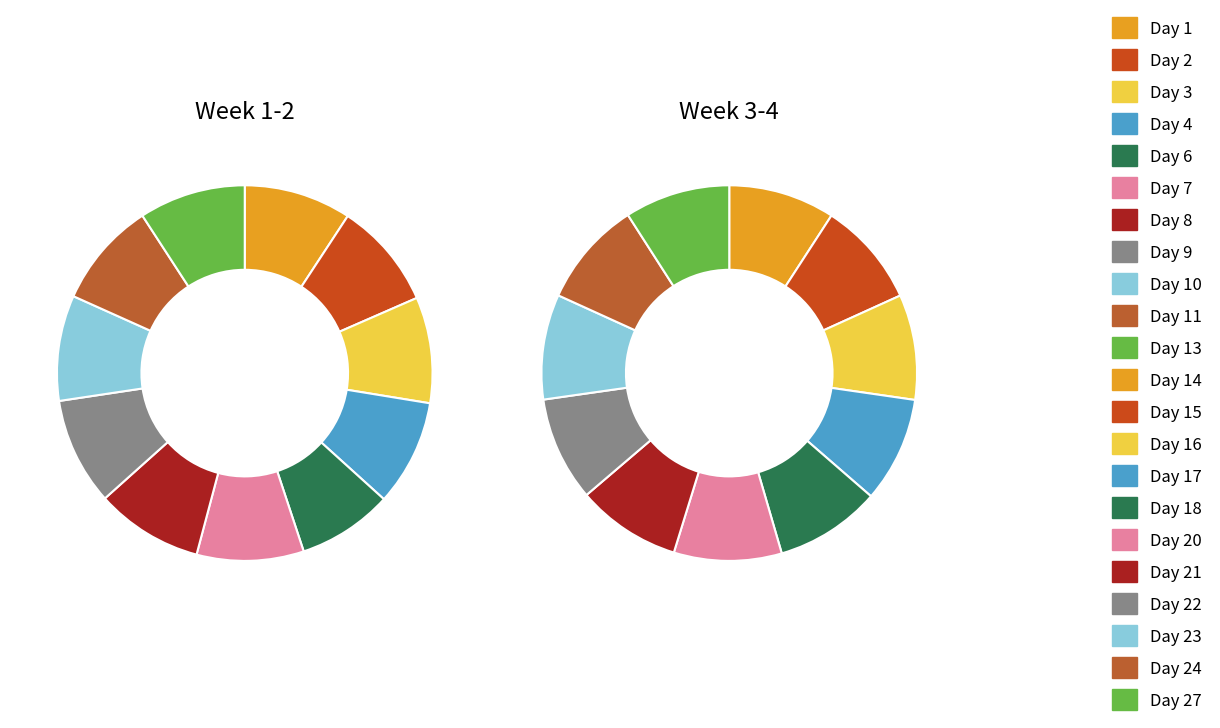

Is there a majority slice in this chart?

No